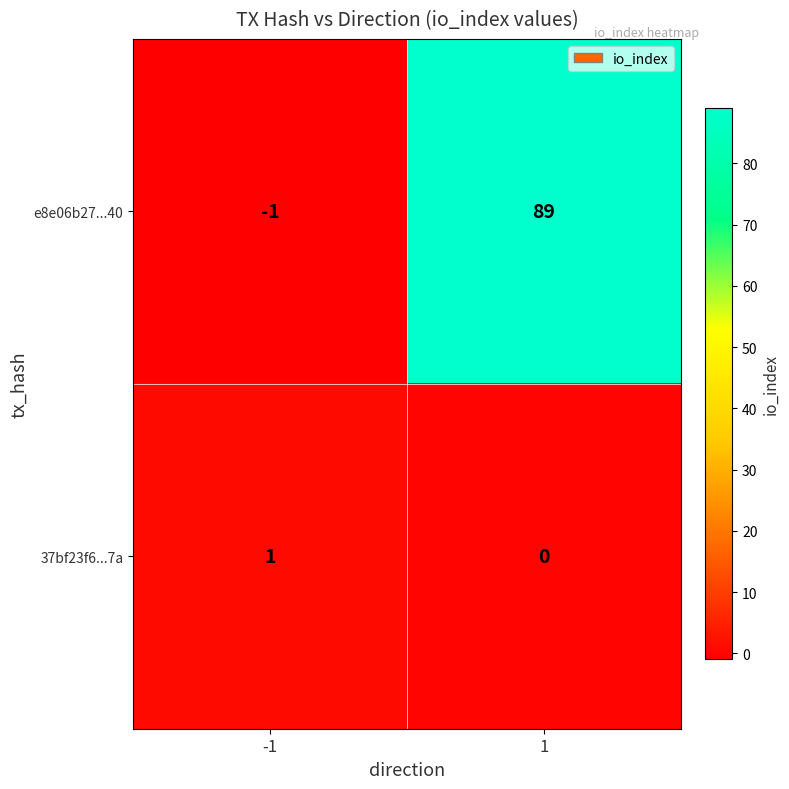

Which series has the largest total across all categories?

e8e06b27...40